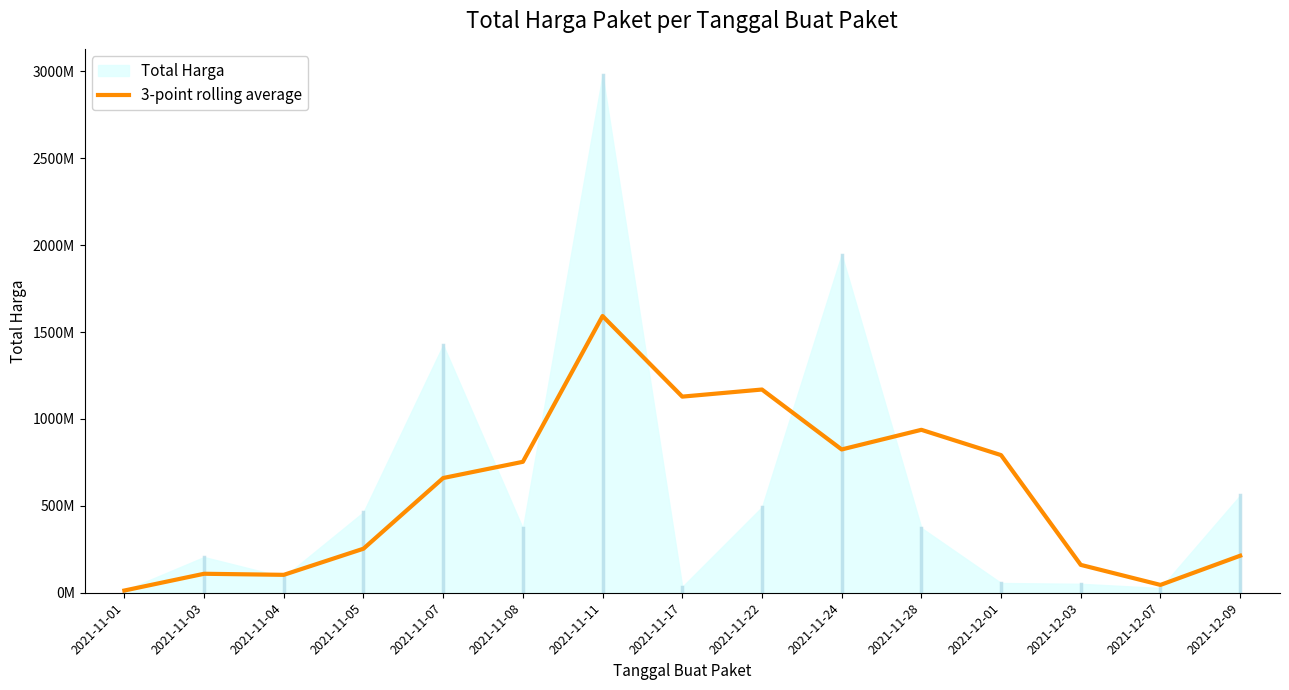

What is the minimum value shown in the chart?

12787500.0